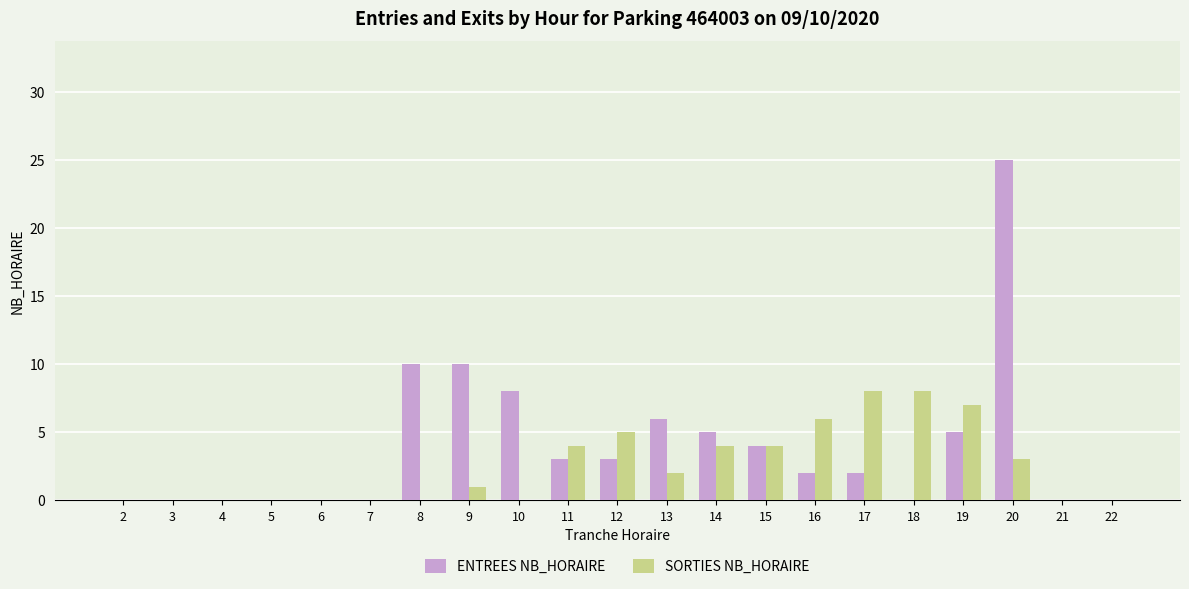

What is the difference between the ENTREES NB_HORAIRE values at 12 and 3?

3